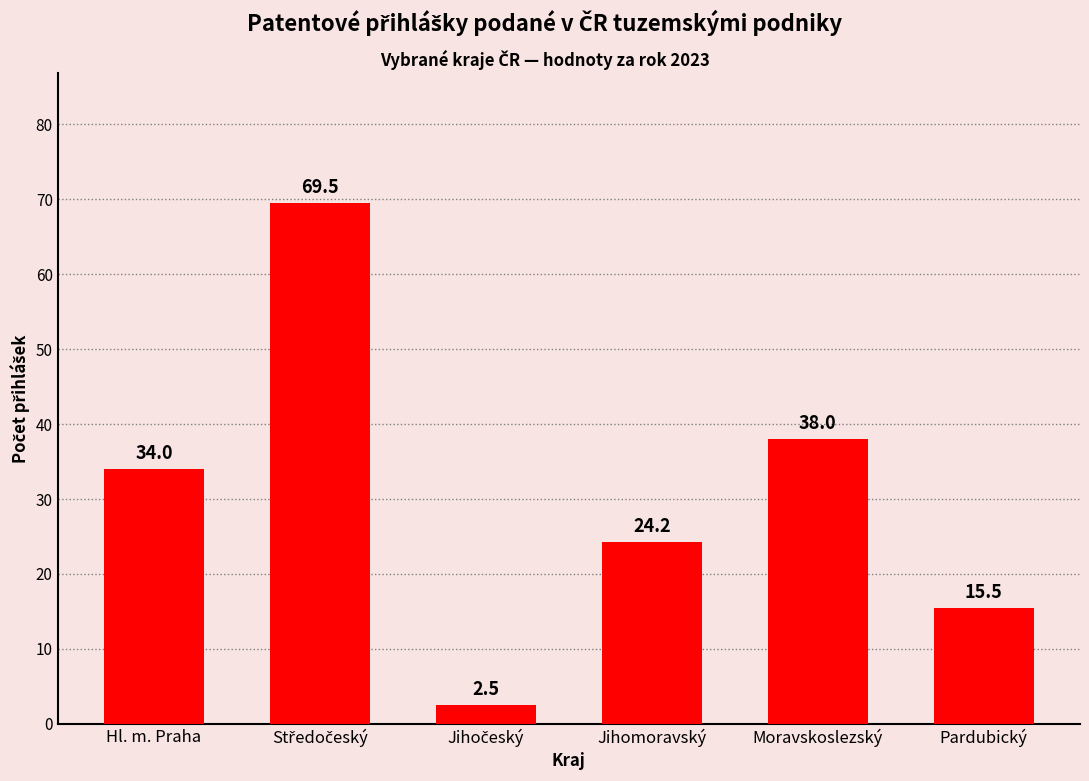

Reading right to left, what are all the values shown in this chart?

15.5	38.0	24.2	2.5	69.5	34.0